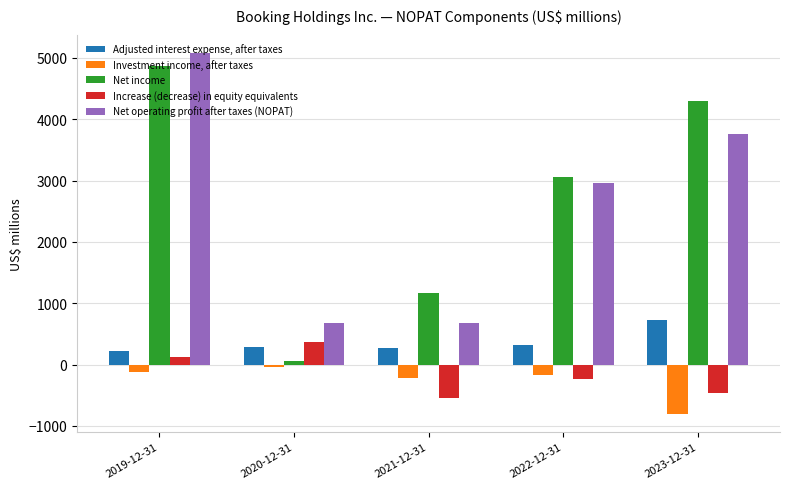

What is the greatest value displayed?

5083